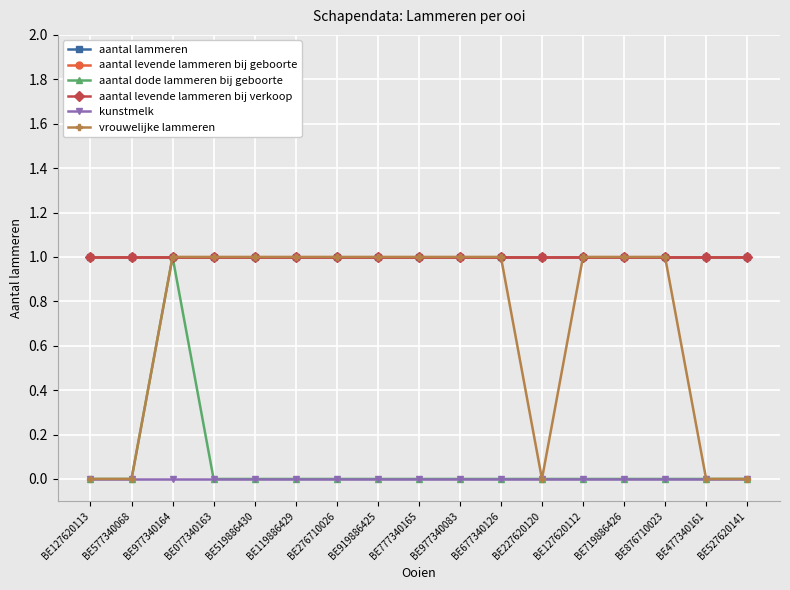

The value of aantal levende lammeren bij verkoop at BE119886429 is 1. True or false?

True